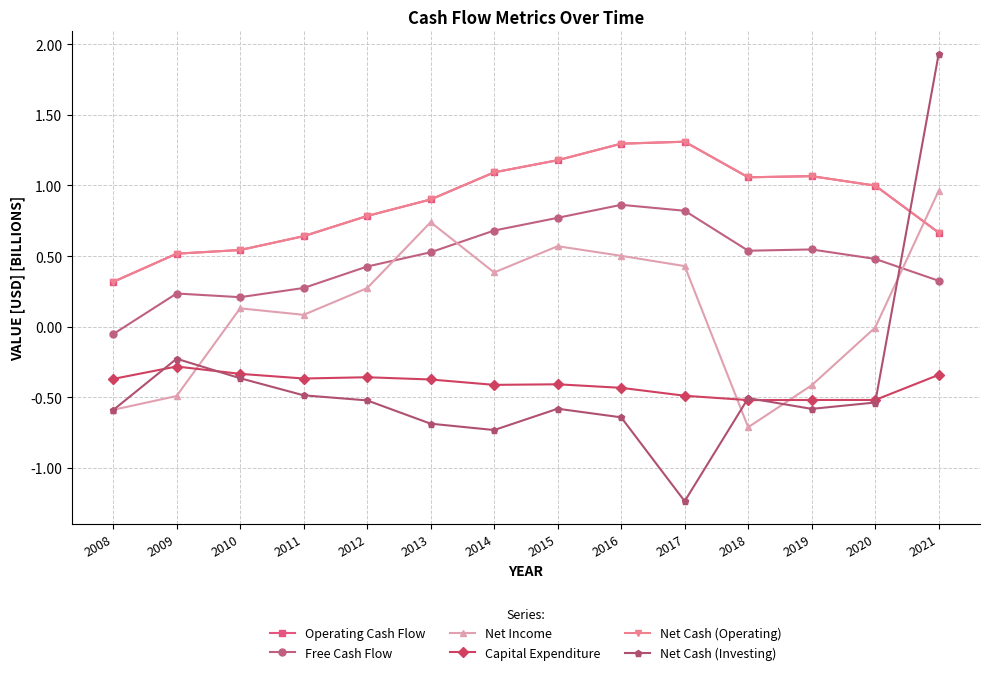

Which series changed the most between 2012 and 2020?

Net Income